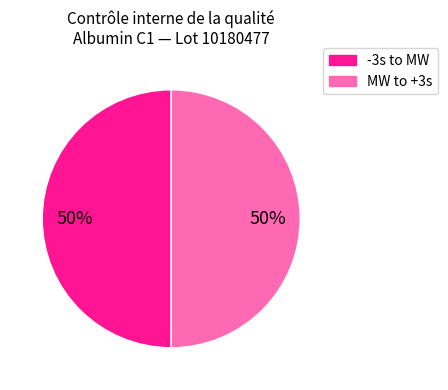

How many slices are in this pie chart?

2